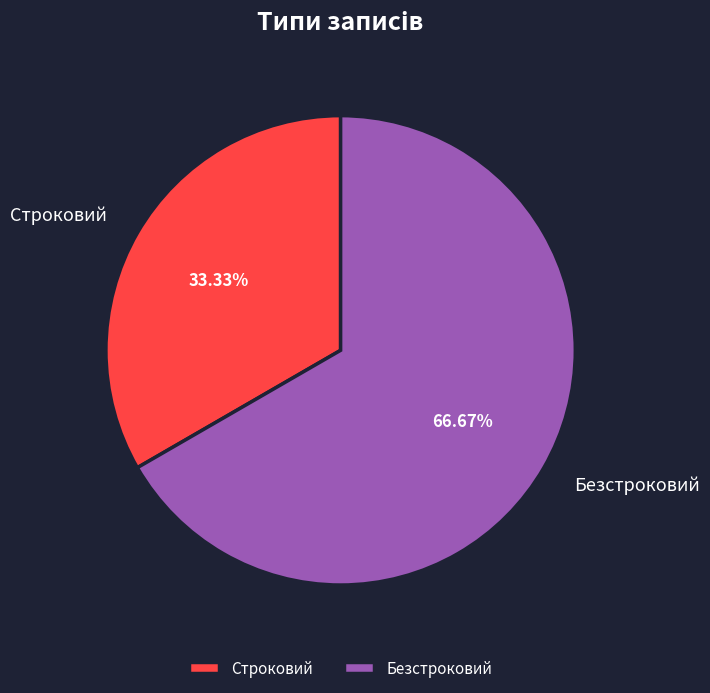

Is it true that Строковий is 44% of the pie?

False